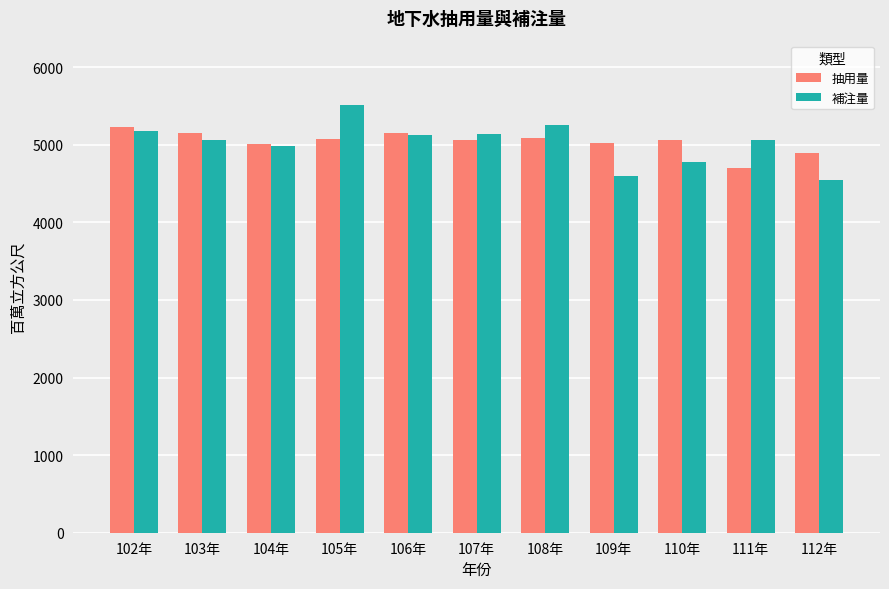

At which label does 抽用量 reach its minimum?

111年